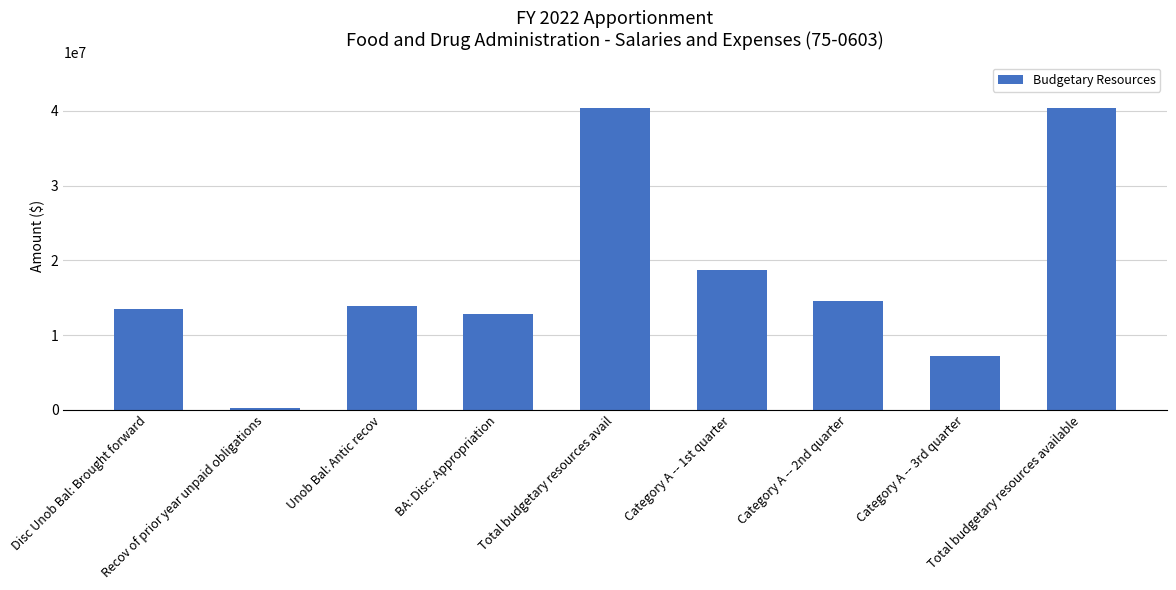

Reading left to right, extract all data points from this chart.

13543343	274303	13842698	12788000	40448344	18701842	14554568	7191934	40448344